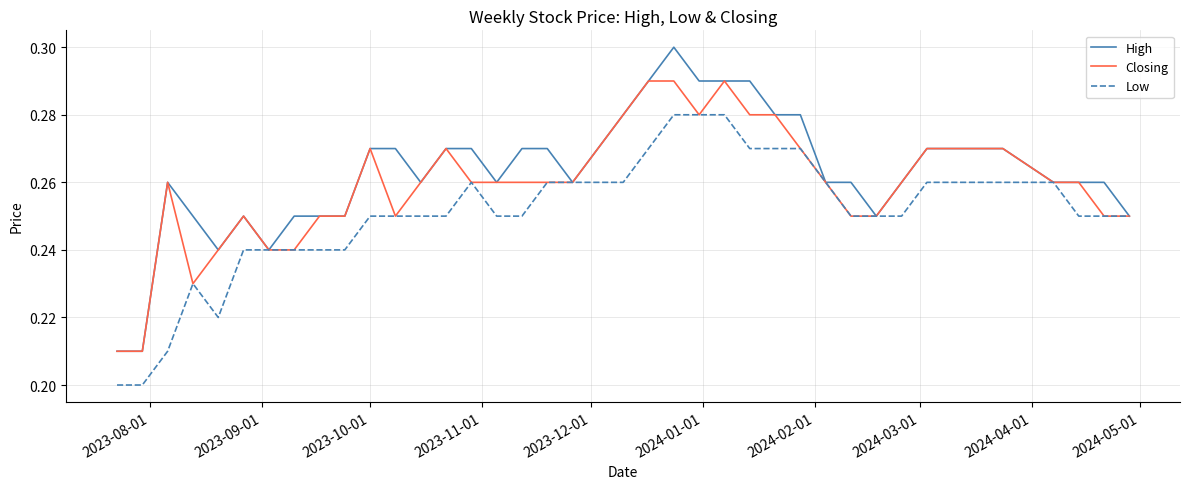

What is the difference between the second highest and second lowest values in the Low series?

0.1